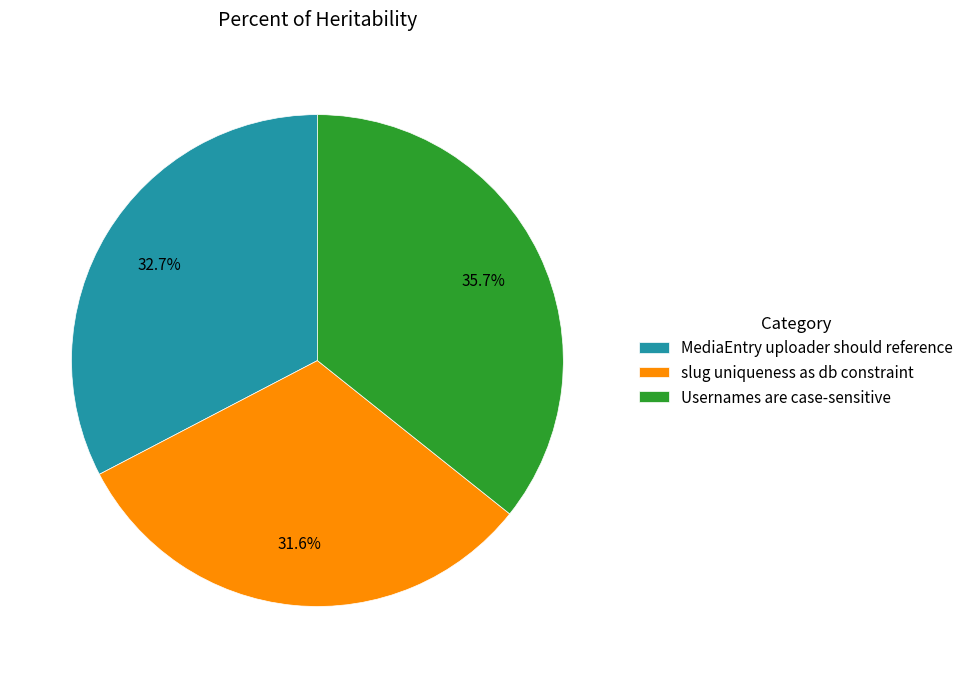

What is the largest slice in the pie chart?

Usernames are case-sensitive